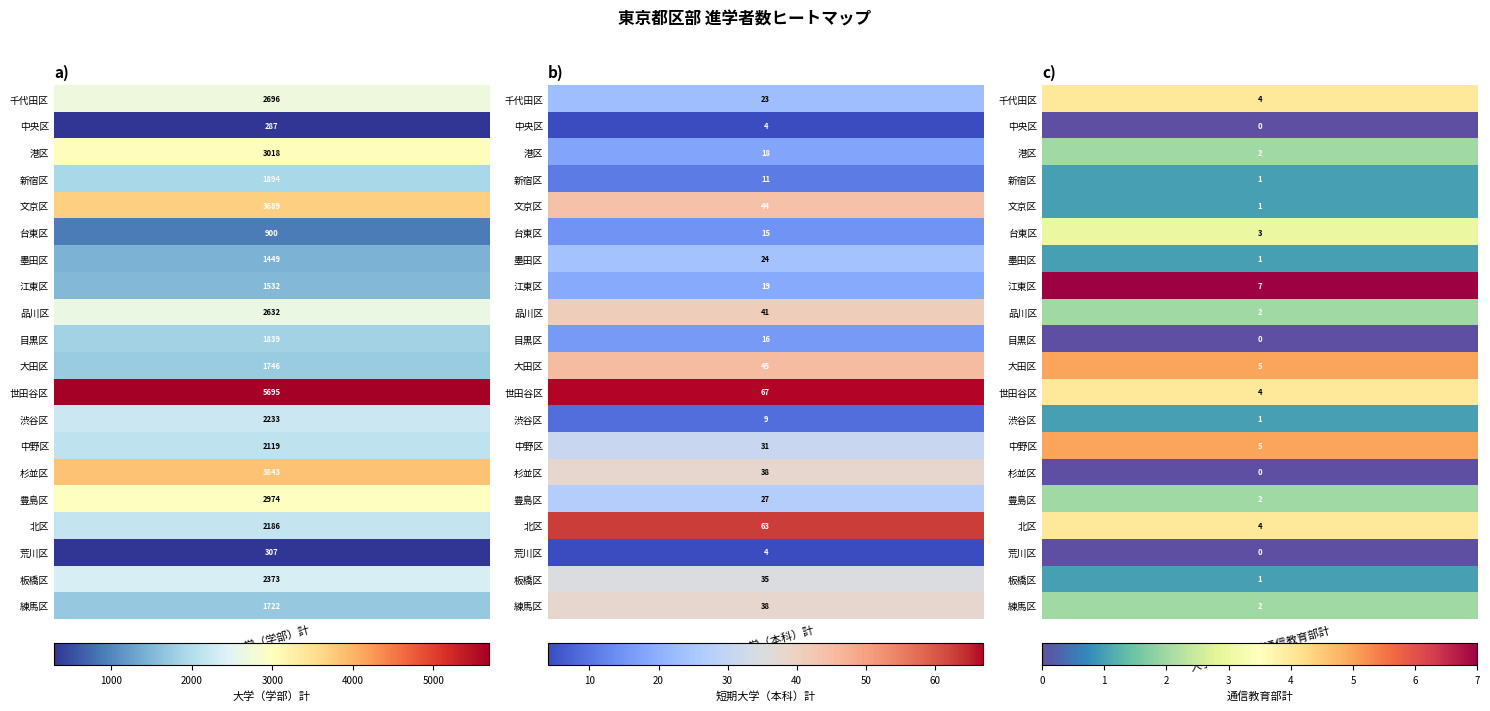

How many data points in 港区 are above 18?

1